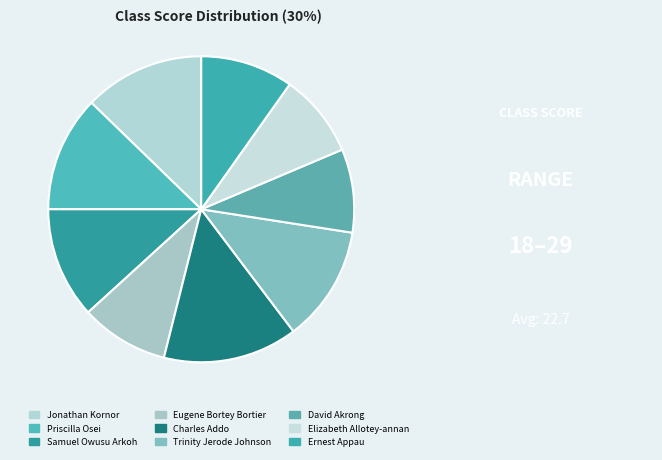

Does Eugene Bortey Bortier represent more than half of the total?

No